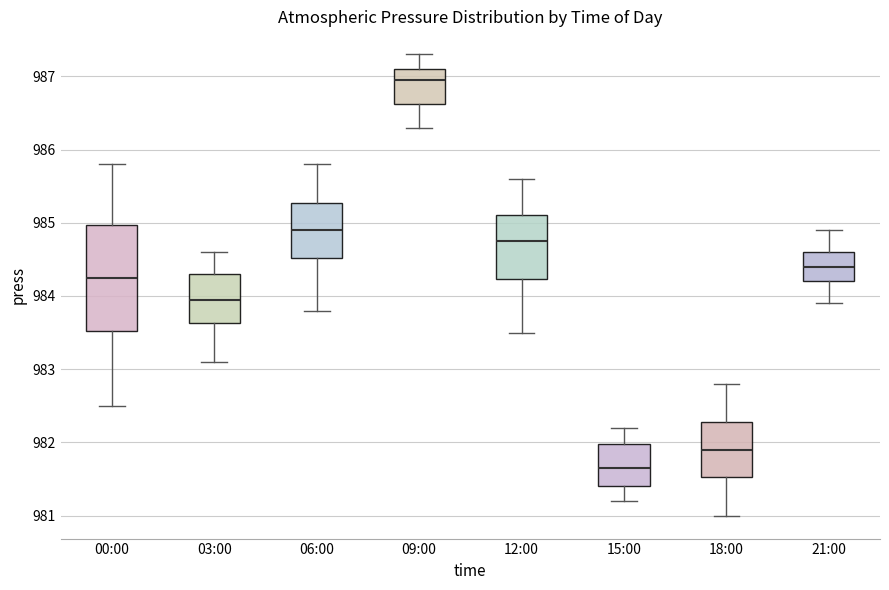

Which box's median line is the lowest?

15:00